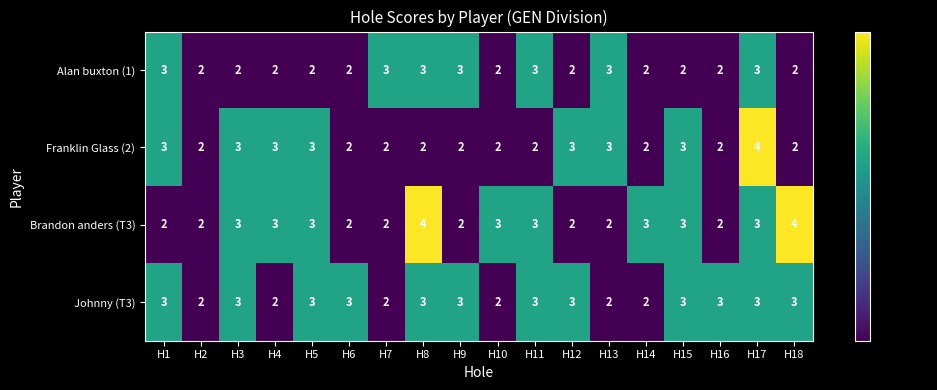

The Franklin Glass (2) series shows 1 at H9. True or false?

False